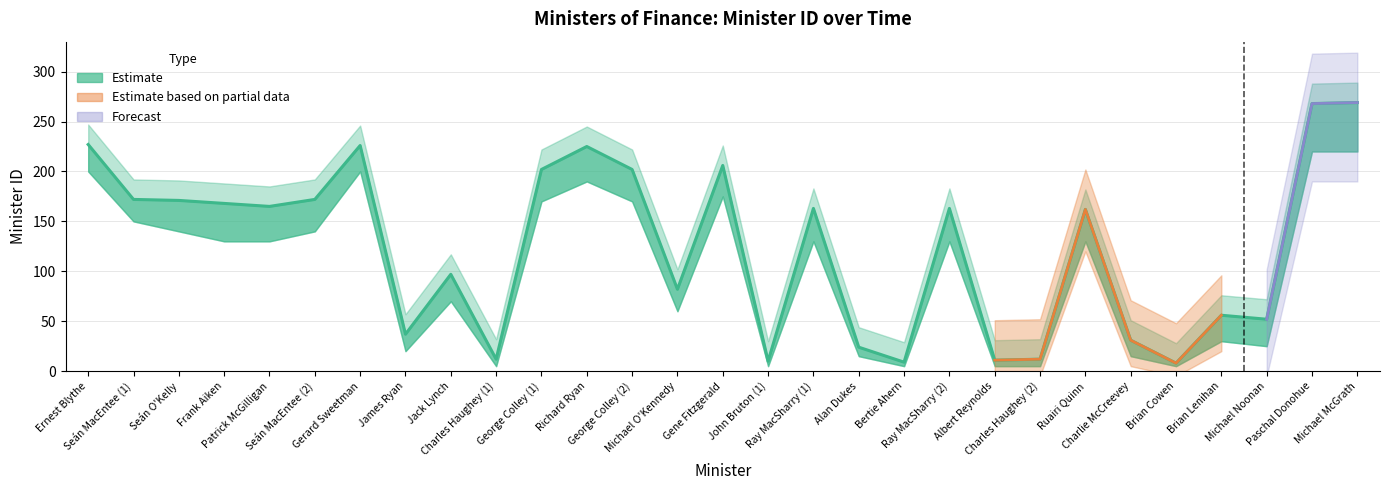

Where is the first local maximum for ID_lower?

Gerard Sweetman